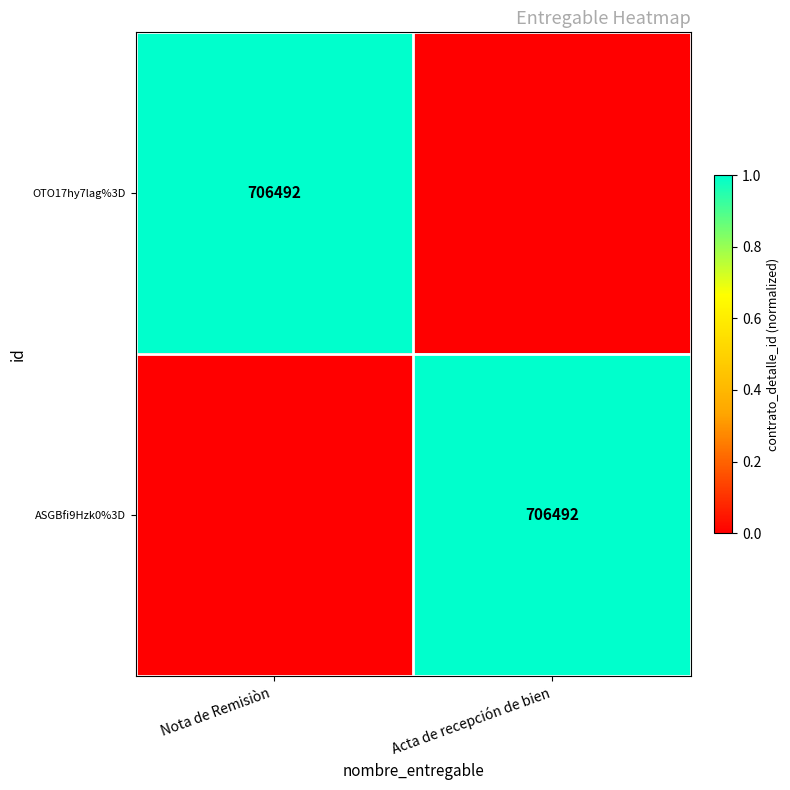

Is it true that ASGBfi9Hzk0%3D equals 325086 at Acta de recepción de bien?

False